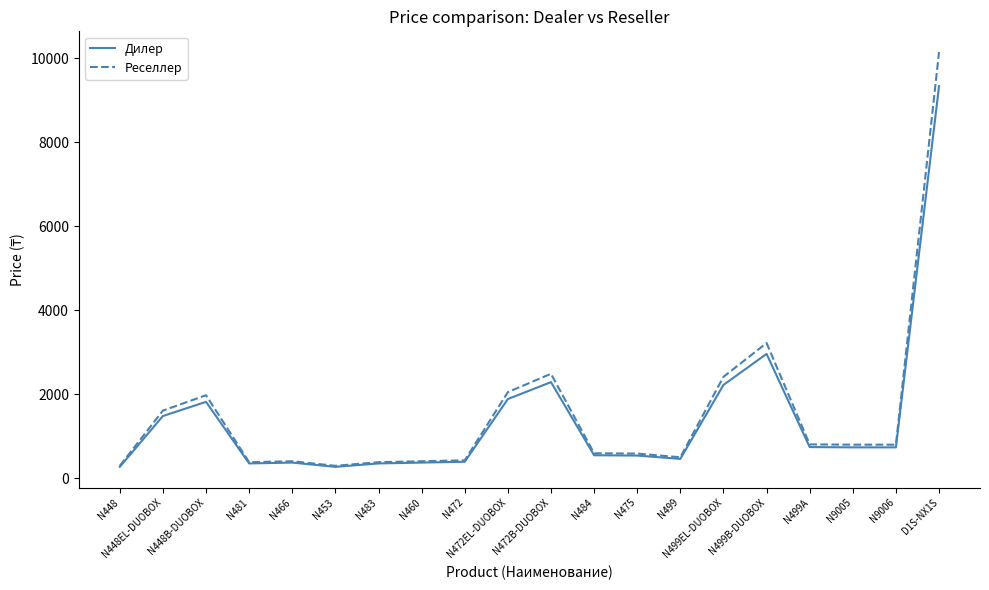

The Реселлер series shows 832 at N448B-DUOBOX. True or false?

False